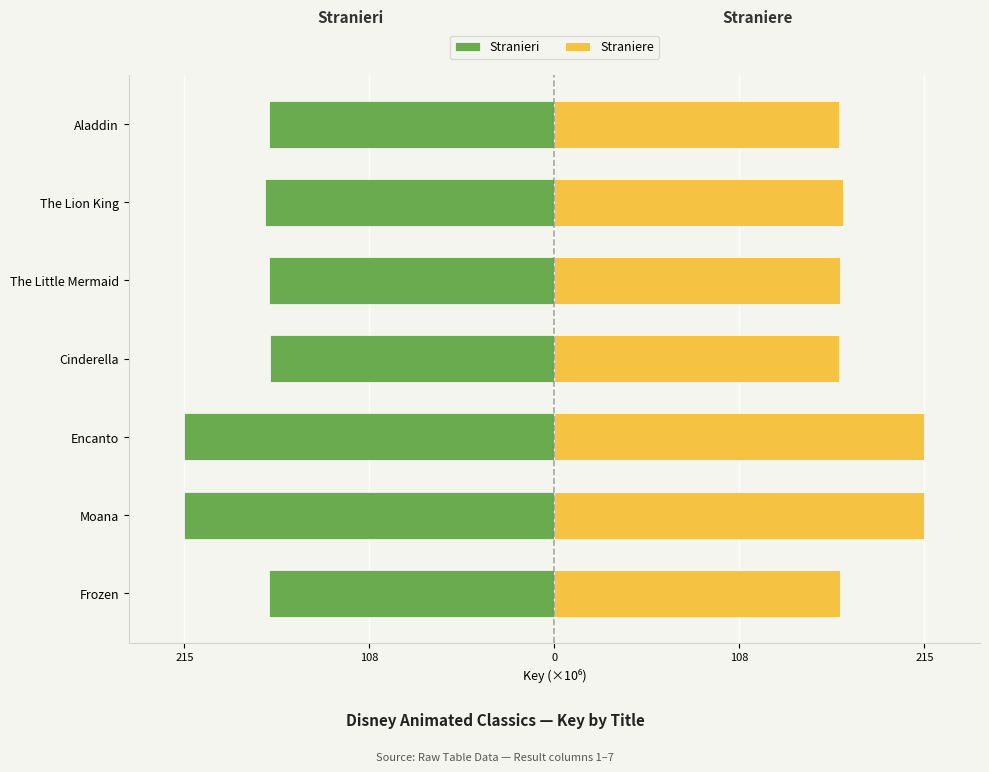

What is the average value of the Stranieri series?

-180.4